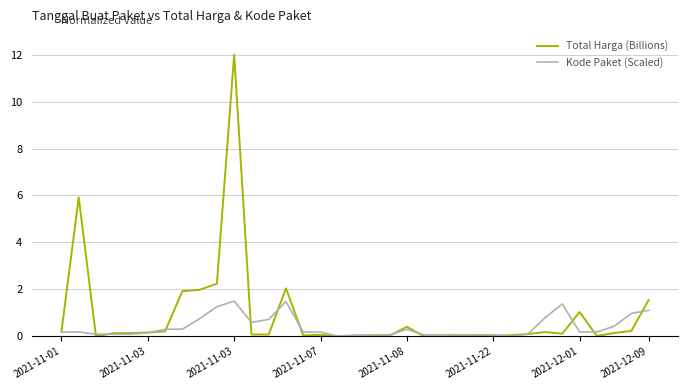

What is the difference between the maximum and second lowest values in the Total Harga (Billions) series?

12.0